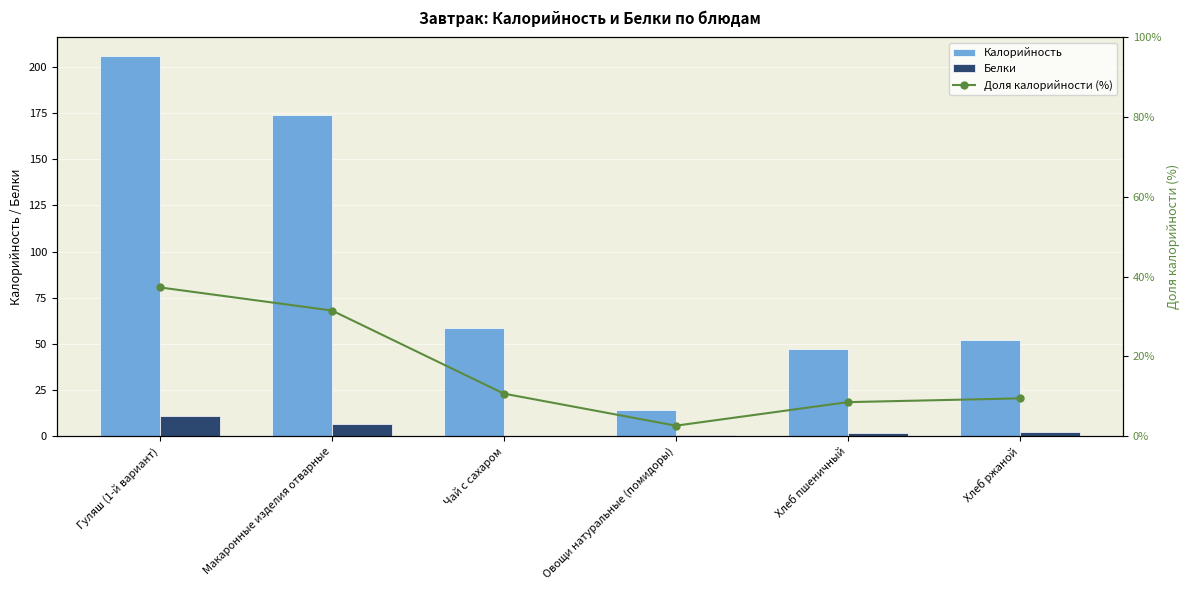

List the labels in order of Белки value, largest first.

Гуляш (1-й вариант), Макаронные изделия отварные, Хлеб ржаной, Хлеб пшеничный, Овощи натуральные (помидоры), Чай с сахаром